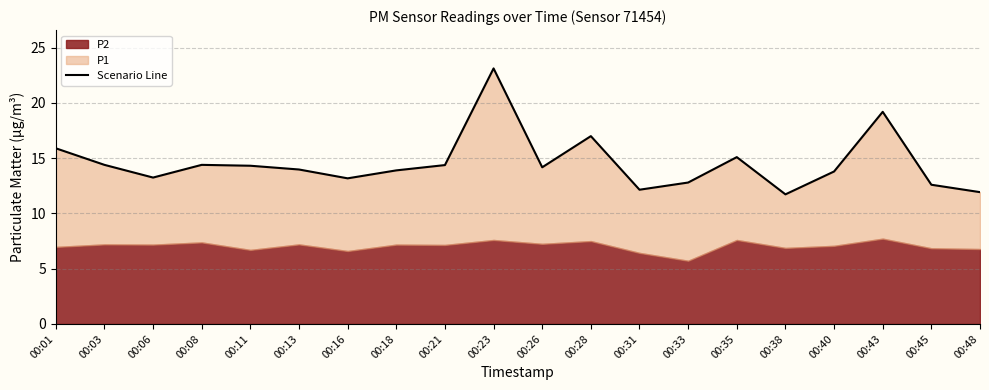

How many categories are shown in the chart?

20